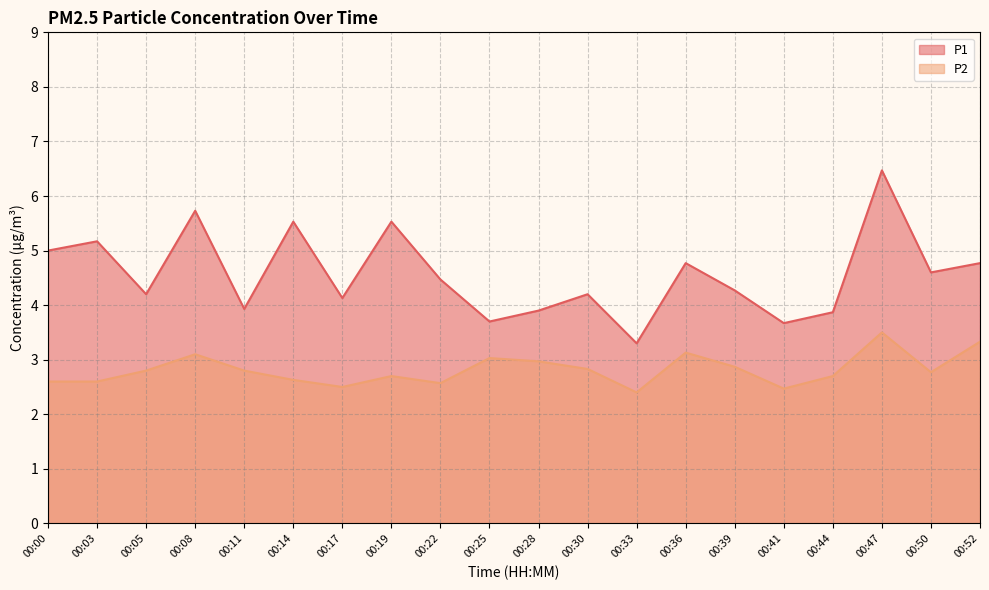

The P2 series shows 2.8 at 00:50. True or false?

True